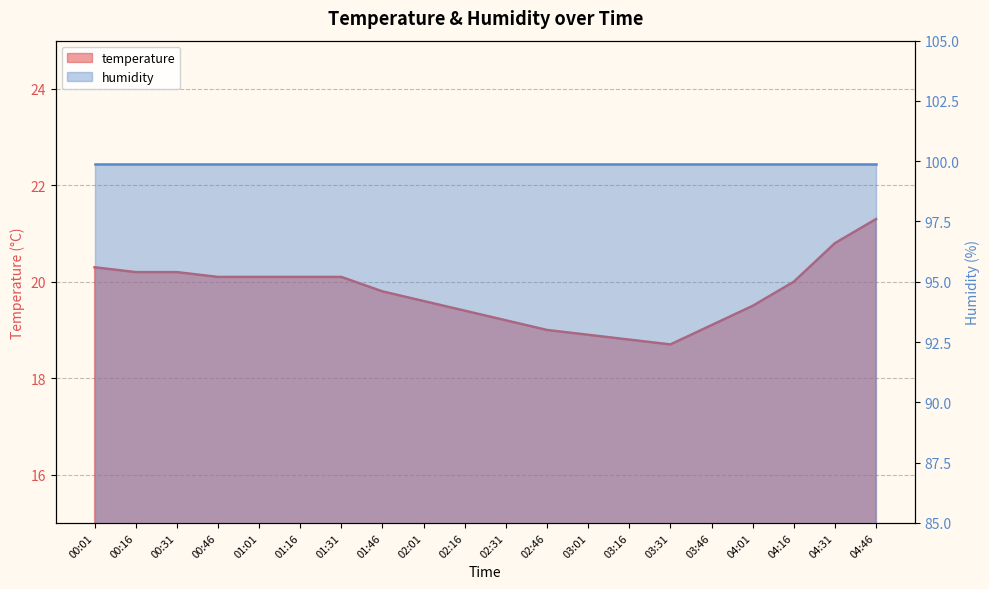

How many categories are shown in the chart?

20